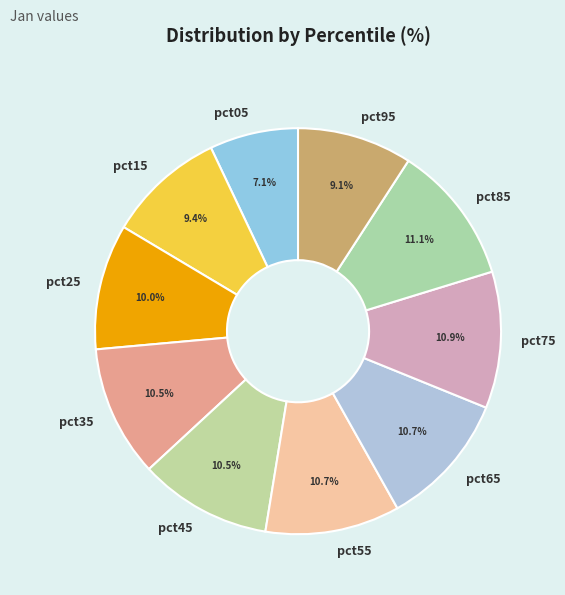

Count the number of slices in the pie.

10